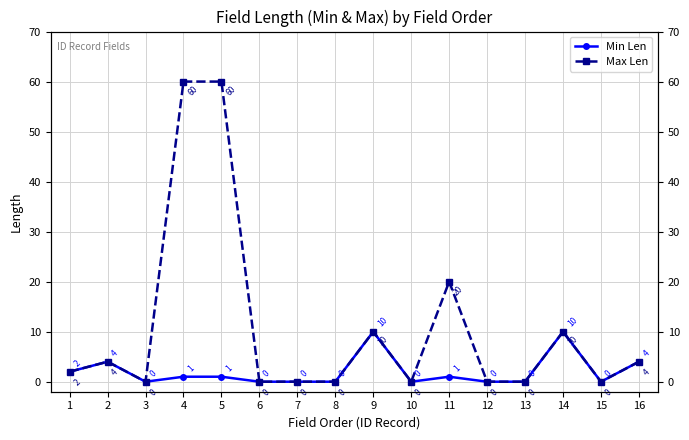

What is the total value across all series at 9?

20